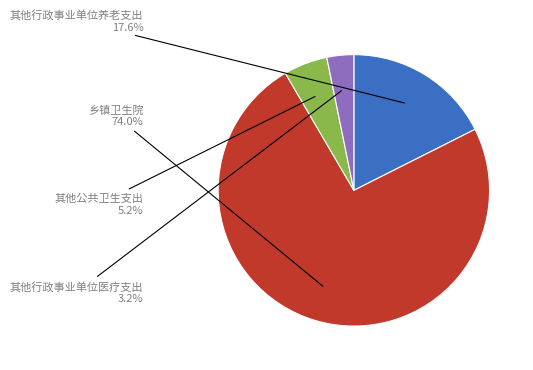

Is there a majority slice in this chart?

Yes